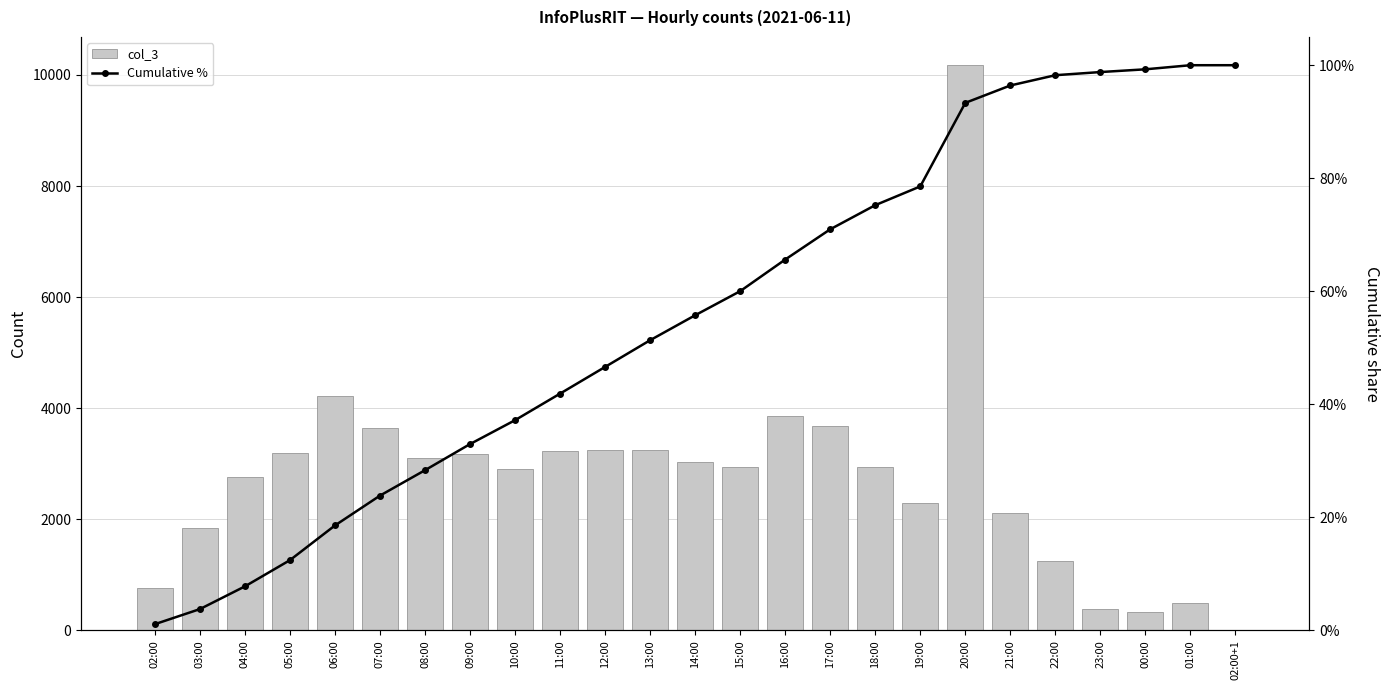

Rank the categories by Cumulative % value from lowest to highest.

02:00, 03:00, 04:00, 05:00, 06:00, 07:00, 08:00, 09:00, 10:00, 11:00, 12:00, 13:00, 14:00, 15:00, 16:00, 17:00, 18:00, 19:00, 20:00, 21:00, 22:00, 23:00, 00:00, 01:00, 02:00+1